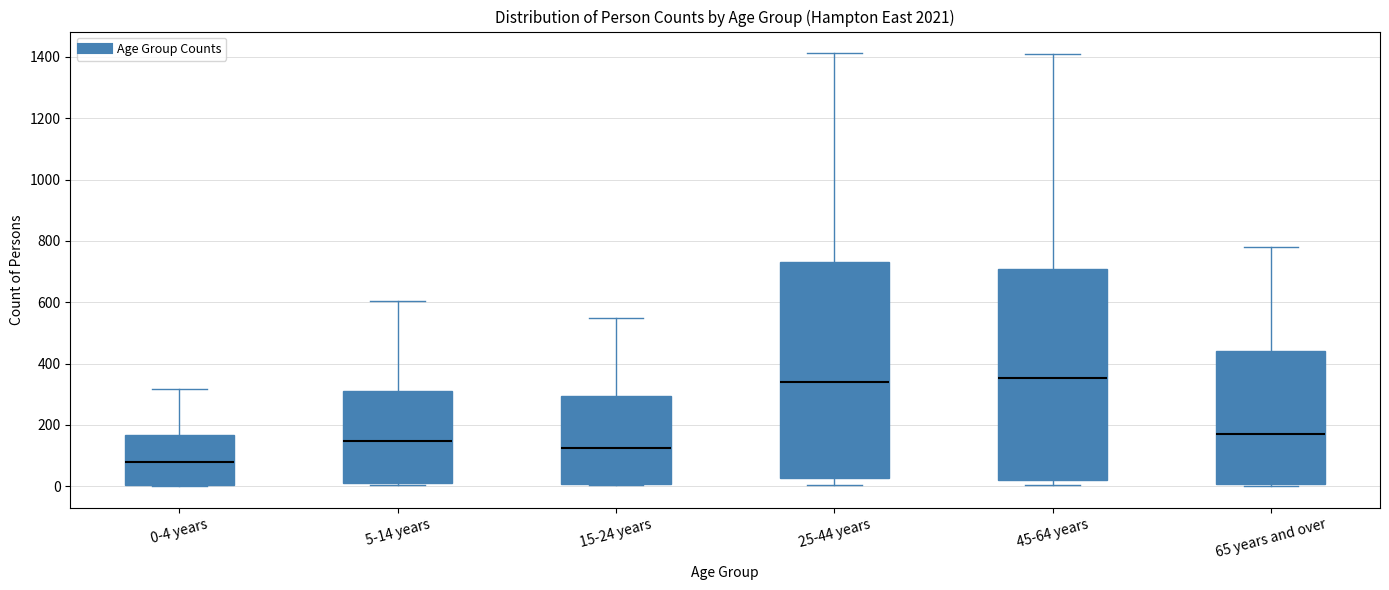

Reading left to right, transcribe this box plot: for each box, give where its median line is, the range the box spans, and where its two whiskers end, as read against the y-axis. The values are not printed on the chart, so give them approximately, as read against the axis.

0-4 years: median 80, box 0 to 160, whiskers 0 to 320
5-14 years: median 140, box 20 to 300, whiskers 0 to 600
15-24 years: median 120, box 0 to 300, whiskers 0 to 540
25-44 years: median 340, box 20 to 740, whiskers 0 to 1420
45-64 years: median 360, box 20 to 700, whiskers 0 to 1400
65 years and over: median 180, box 0 to 440, whiskers 0 (just below the box's lower edge) to 780